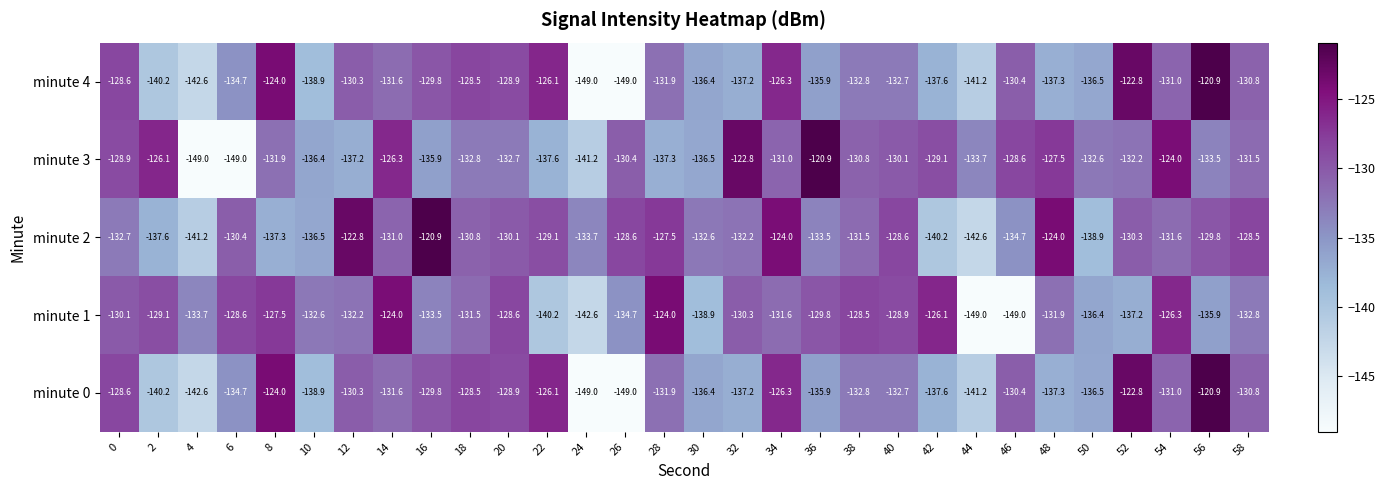

Which category has the lowest value in the minute 2 series?

44